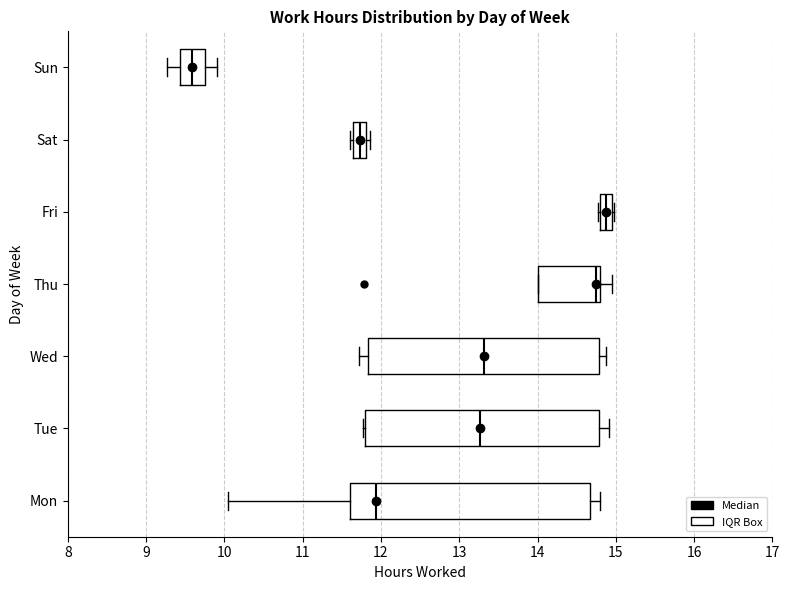

Reading bottom to top, read every box against the x-axis: the position of its median line, the range the box covers, and the ends of its whiskers. The values are not printed on the chart, so give them approximately, as read against the axis.

Mon: median 11.9, box 11.6 to 14.7, whiskers 10.0 to 14.8
Tue: median 13.3, box 11.8 to 14.8, whiskers 11.8 to 14.9
Wed: median 13.3, box 11.8 to 14.8, whiskers 11.7 to 14.9
Thu: median 14.7, box 14.0 to 14.8, whiskers 14.0 to 15.0
Fri: median 14.9, box 14.8 to 15.0, whiskers 14.8 to 15.0 (just right of the box's right edge)
Sat: median 11.7, box 11.6 to 11.8, whiskers 11.6 (just left of the box's left edge) to 11.9
Sun: median 9.6, box 9.4 to 9.8, whiskers 9.3 to 9.9